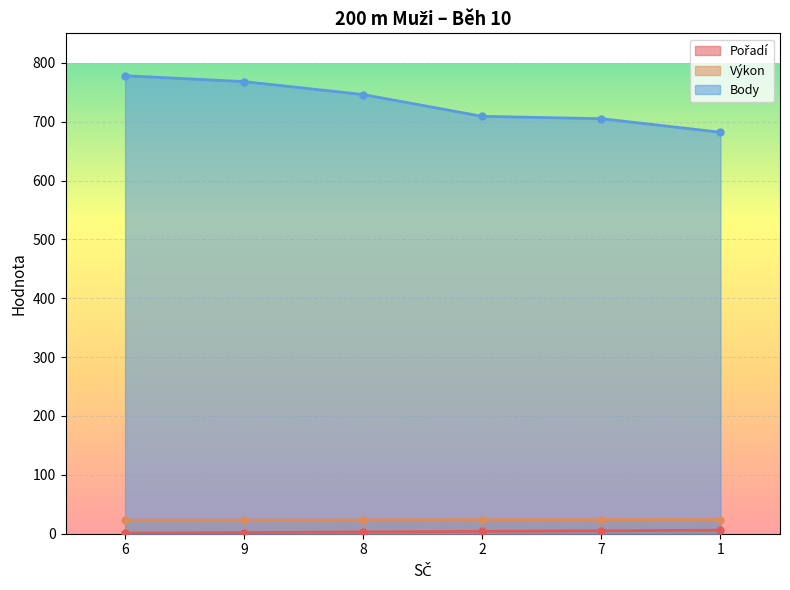

True or false: Výkon and Body cross at least once.

False